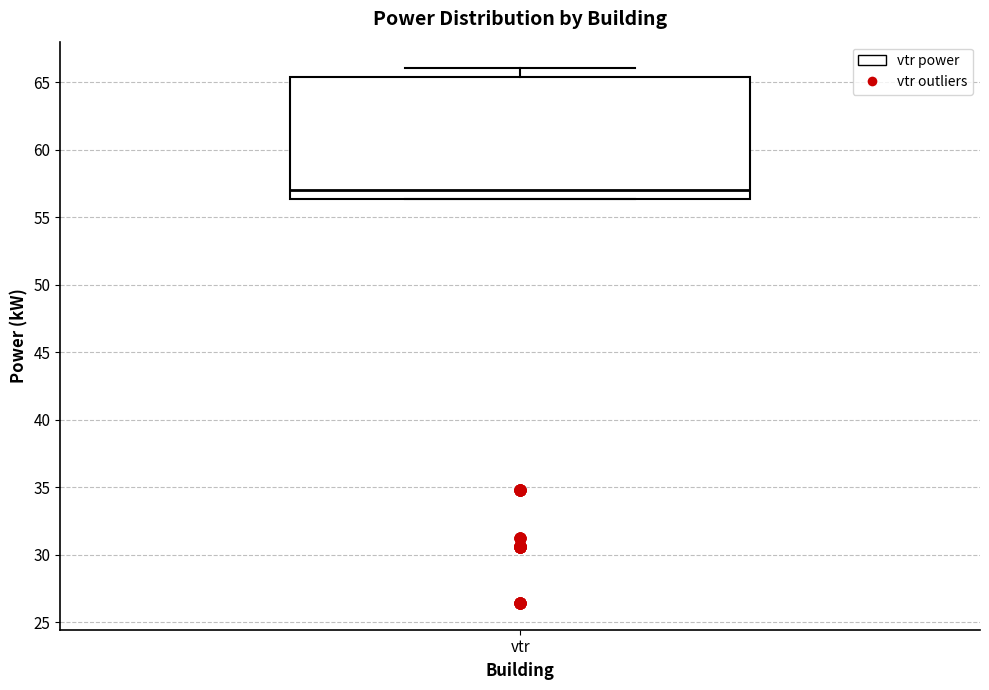

Where does the median line of the box for vtr sit on the y-axis? The values are not printed on the chart, so give them approximately, as read against the axis.

57.0